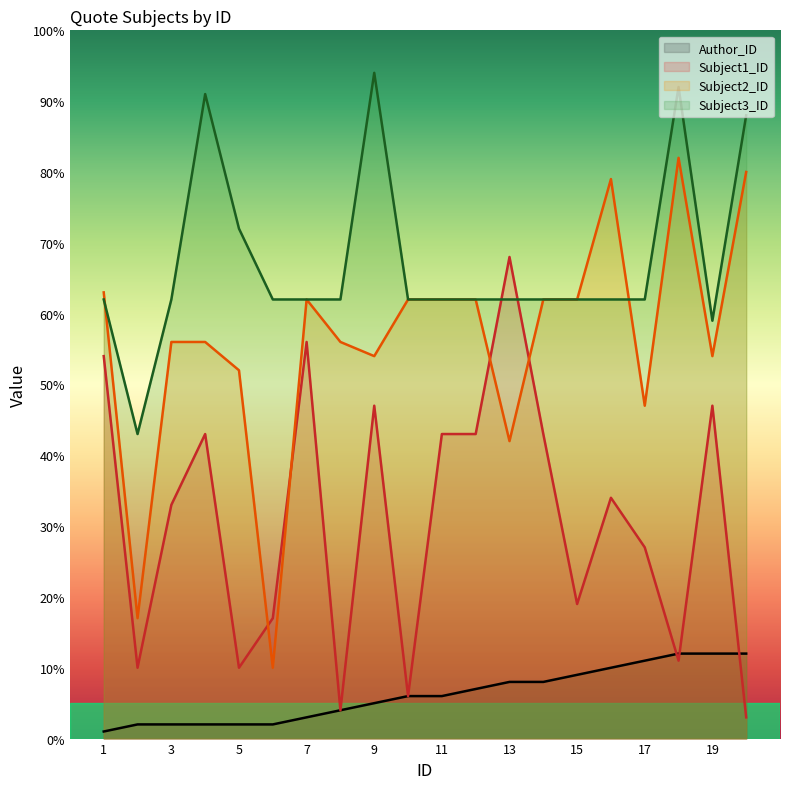

True or false: Author_ID and Subject1_ID intersect in this chart.

True